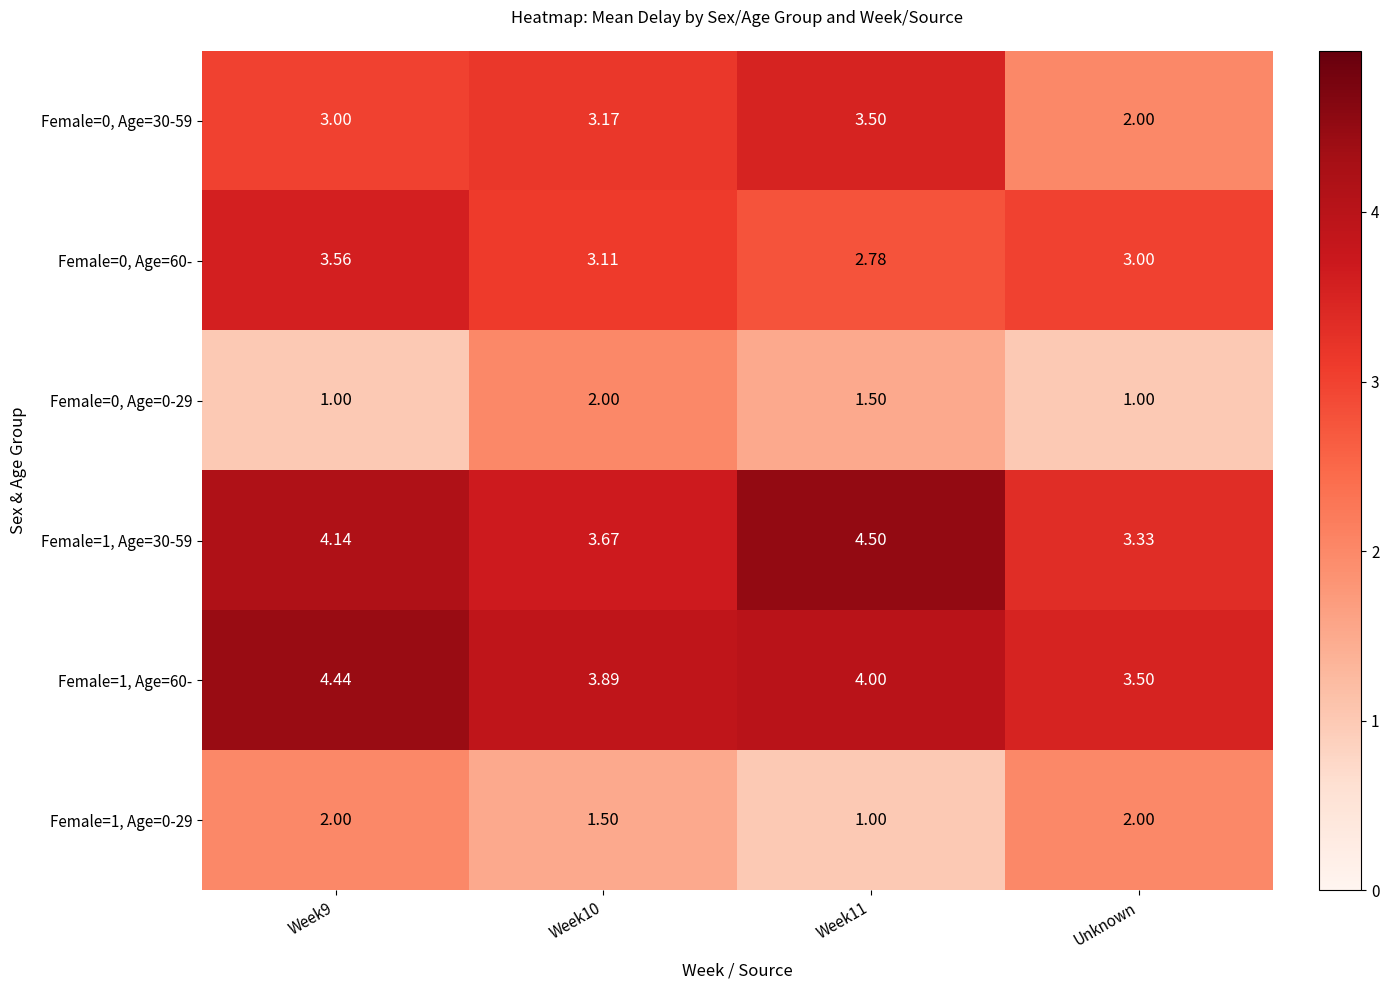

Is the value of Female=0, Age=30-59 at Unknown greater than the value of Female=0, Age=60- at Week10?

No